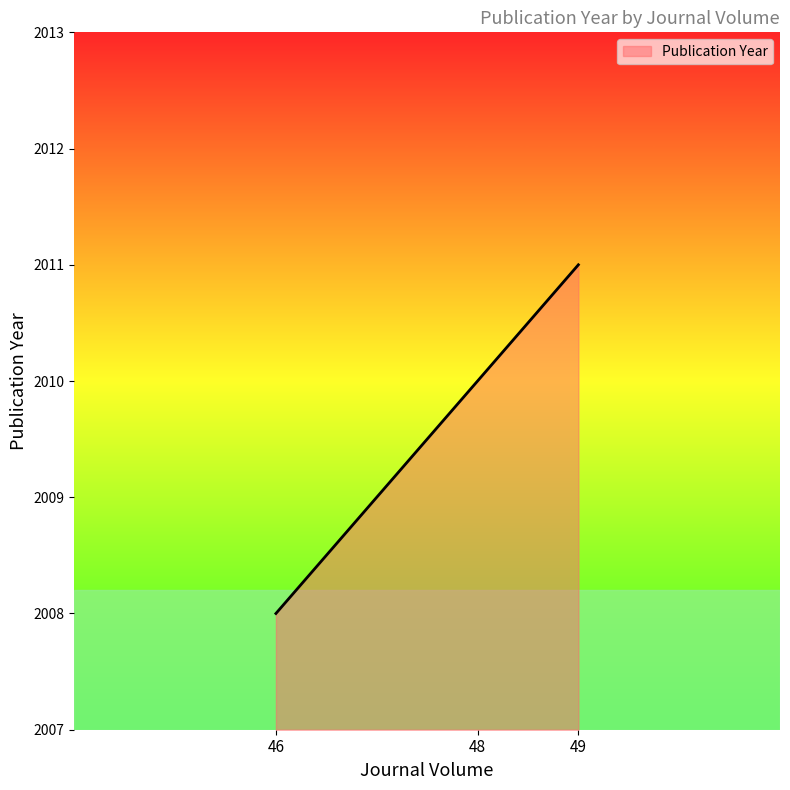

Between 48 and 49, which is larger?

49